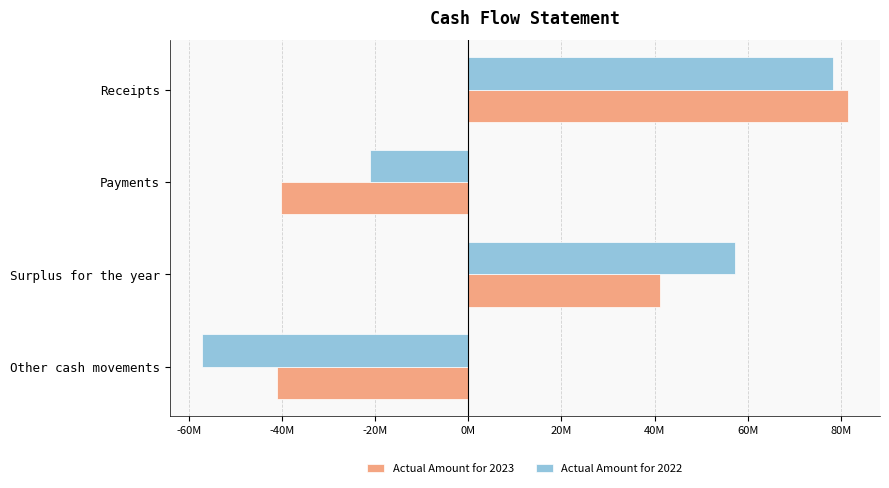

Rank the series by their average value, from lowest to highest.

Actual Amount for 2023, Actual Amount for 2022